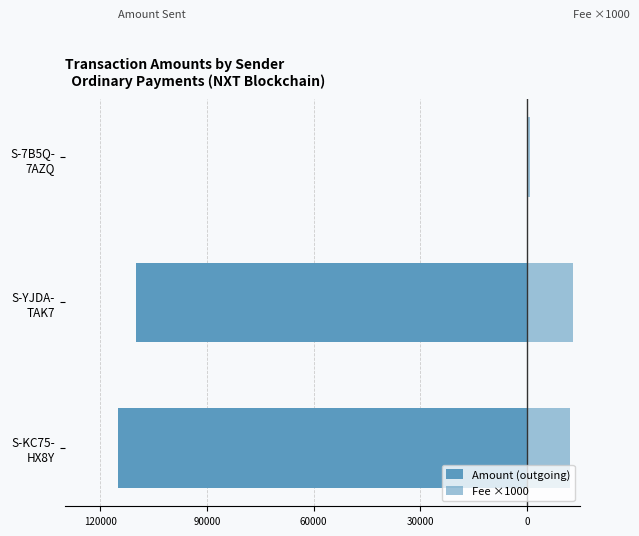

What is the value of the Fee ×1000 bar at the 1st from the left?

12000.0